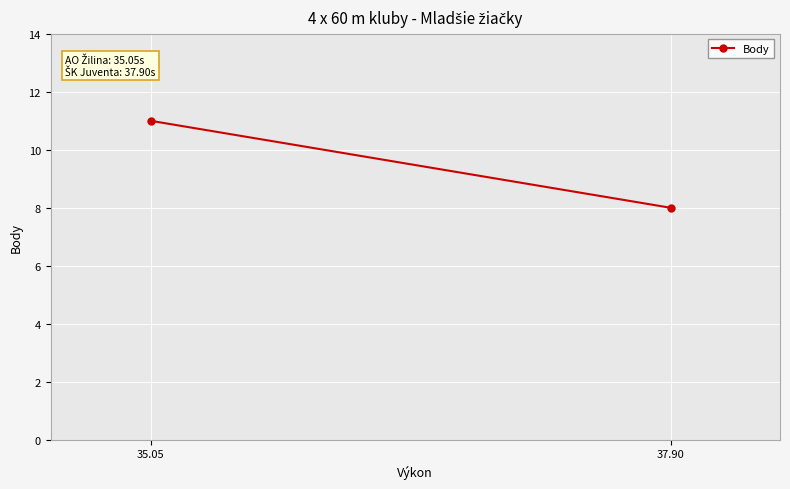

What is the greatest value displayed?

11